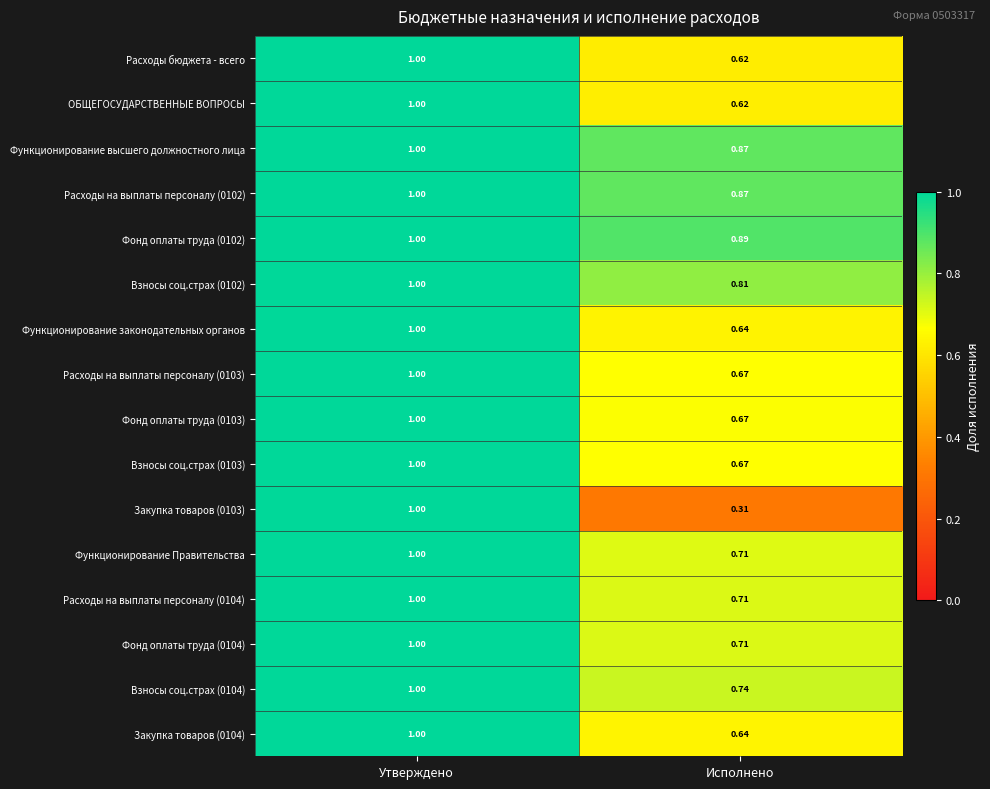

Is the value of Функционирование Правительства at Исполнено greater than the value of Взносы соц.страх (0102) at Утверждено?

No